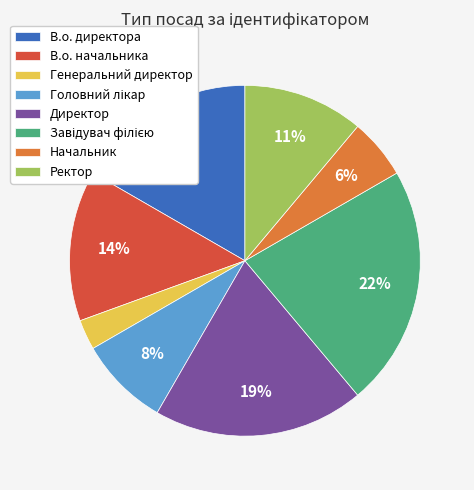

Is the sum of Начальник and Ректор greater than half?

No